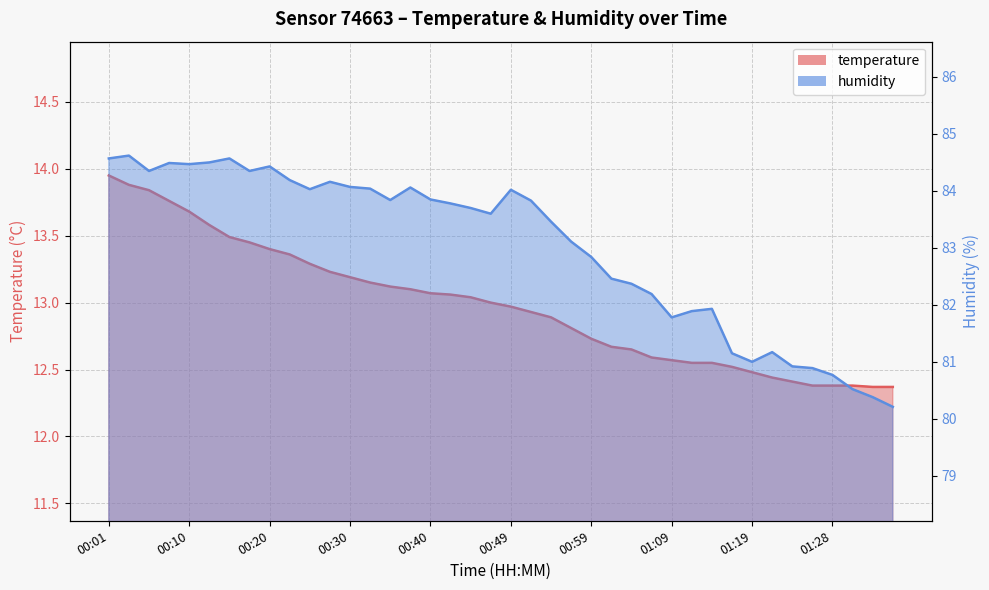

How many interior local valleys does the humidity series have?

8